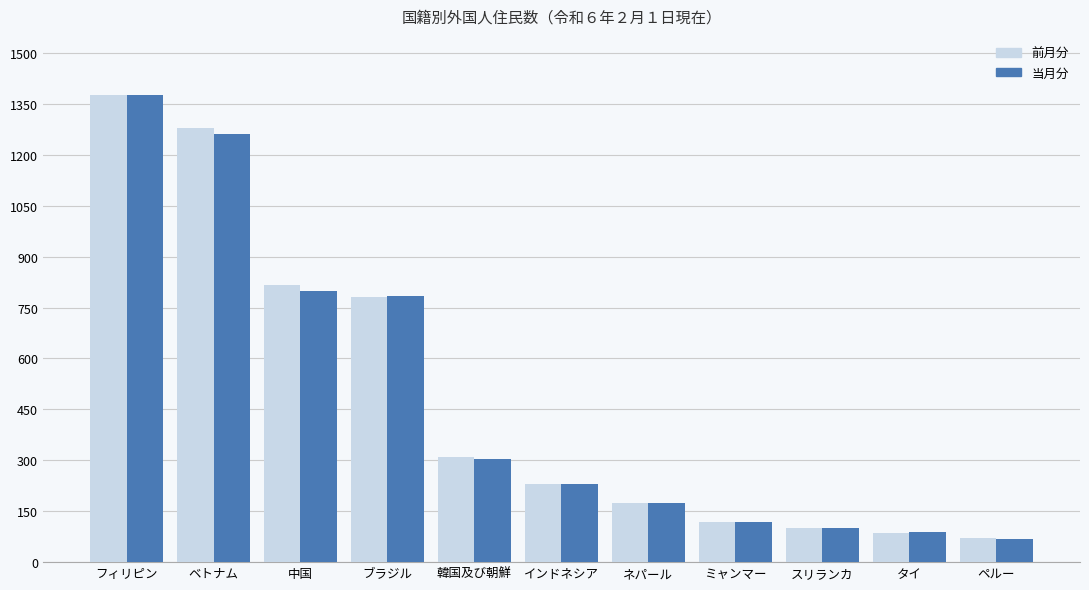

At which label does 前月分 reach its peak?

フィリピン